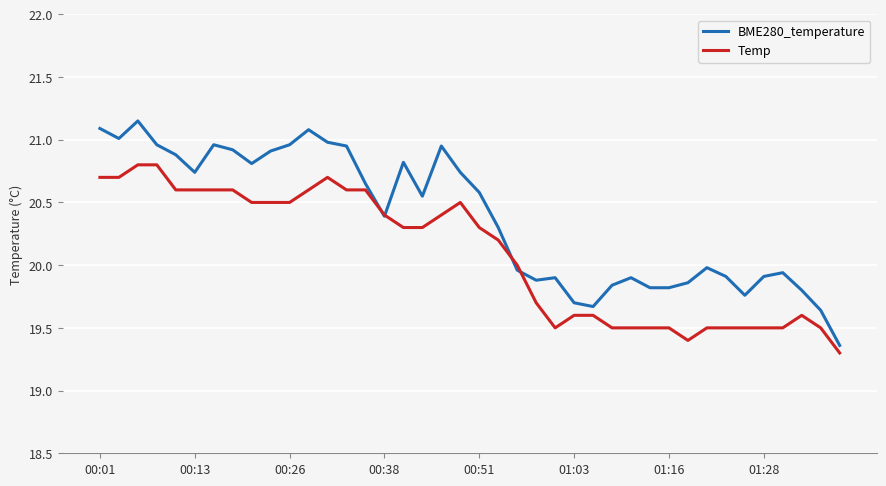

List the series in order of their peak value, lowest first.

Temp, BME280_temperature